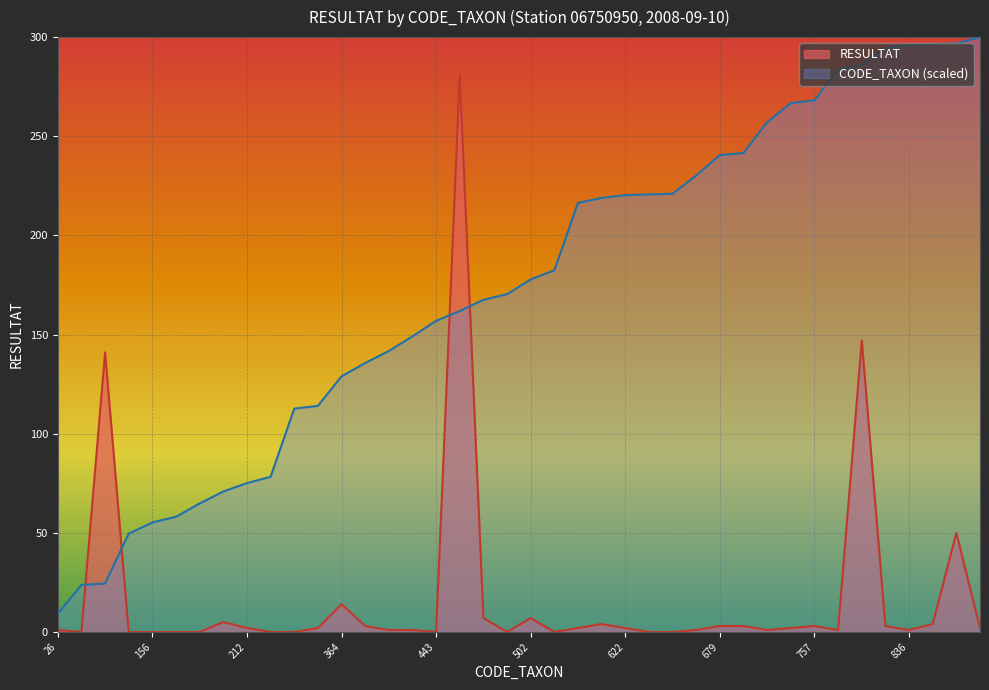

Where is the first local maximum for RESULTAT?

69